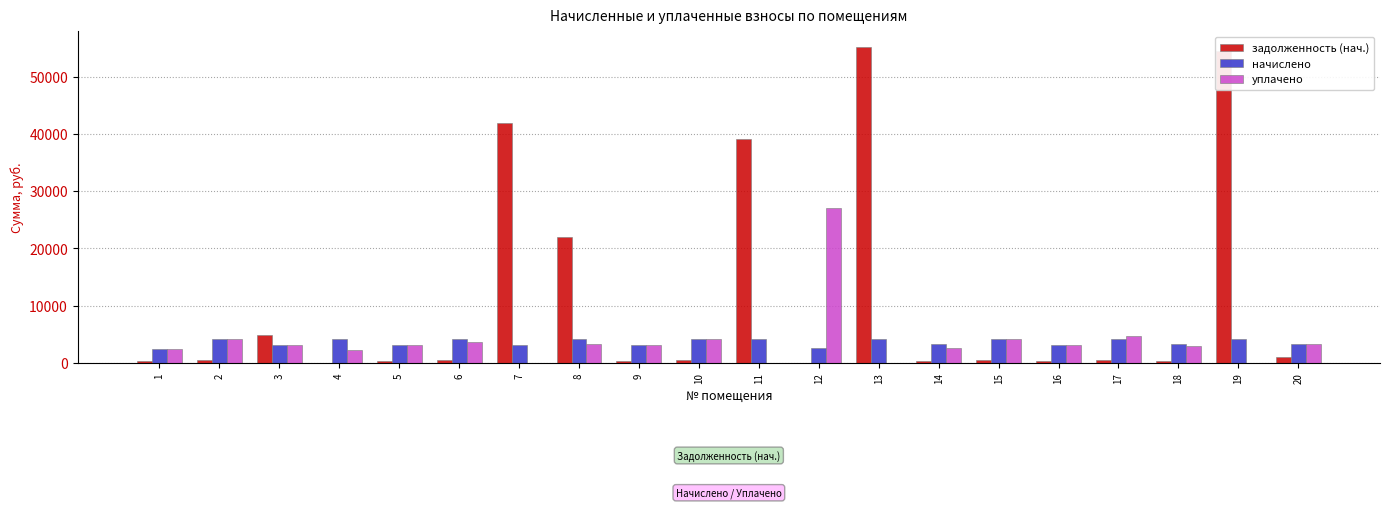

Which series has the largest total across all categories?

задолженность (нач.)